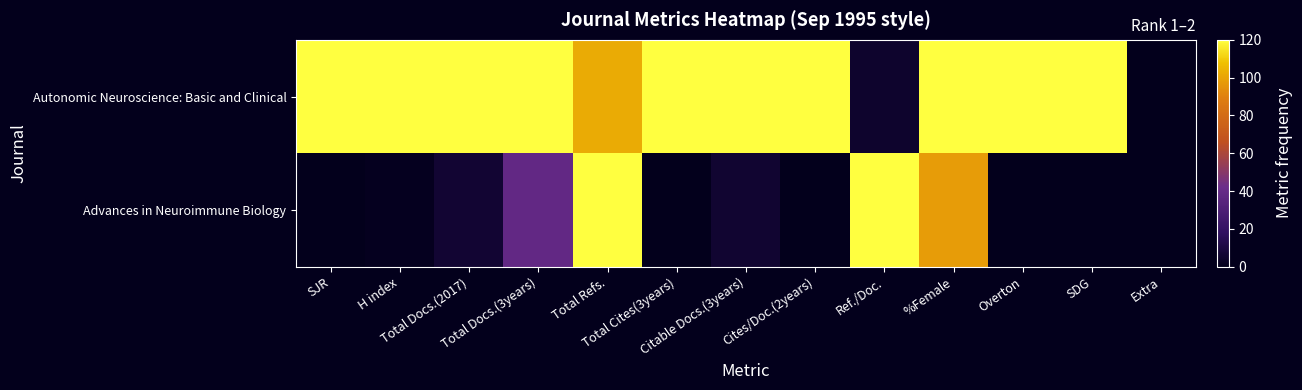

Between SJR and %Female, which is larger?

SJR